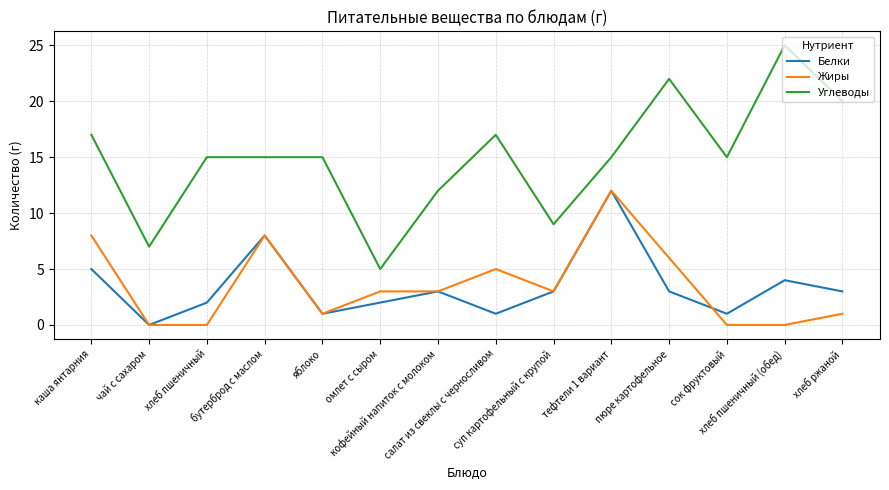

How many lines are shown in the chart?

3